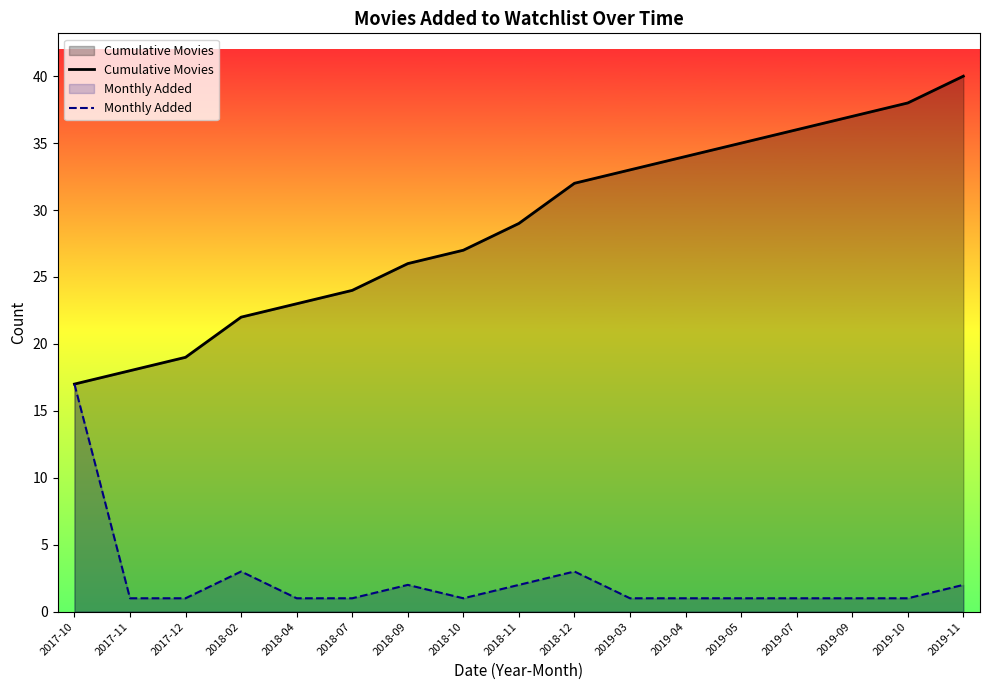

What is the label of the 13th point from the right?

2018-04